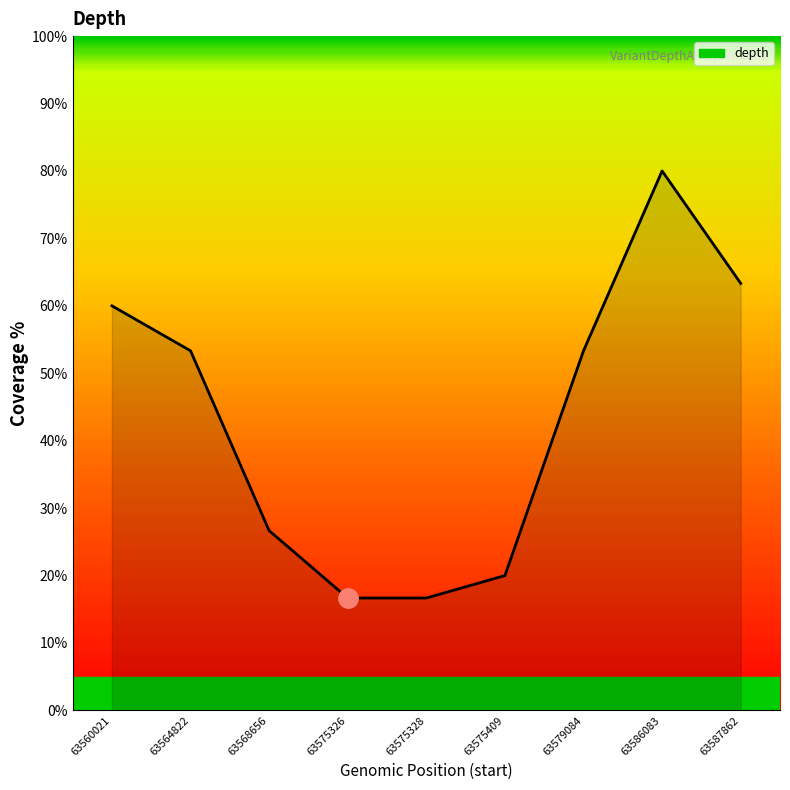

How many distinct data groups are displayed?

1